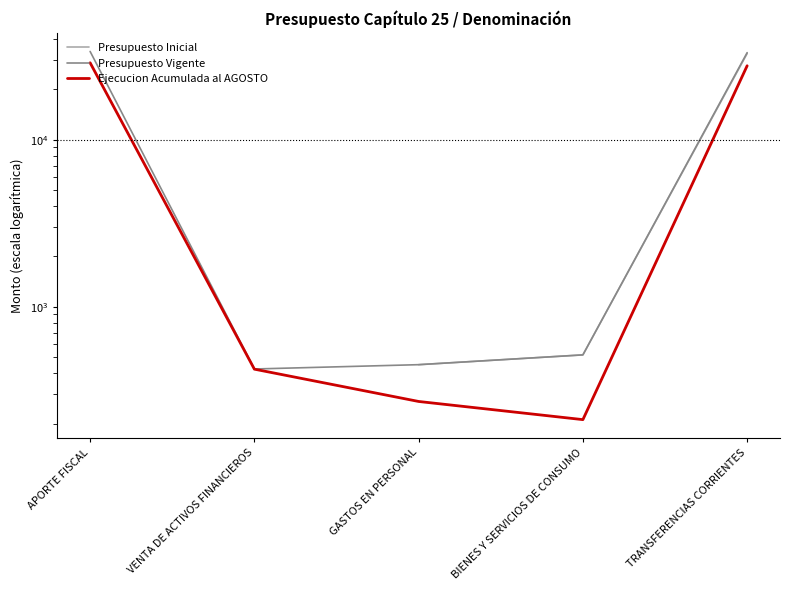

At which category does Presupuesto Vigente reach its first local valley?

VENTA DE ACTIVOS FINANCIEROS